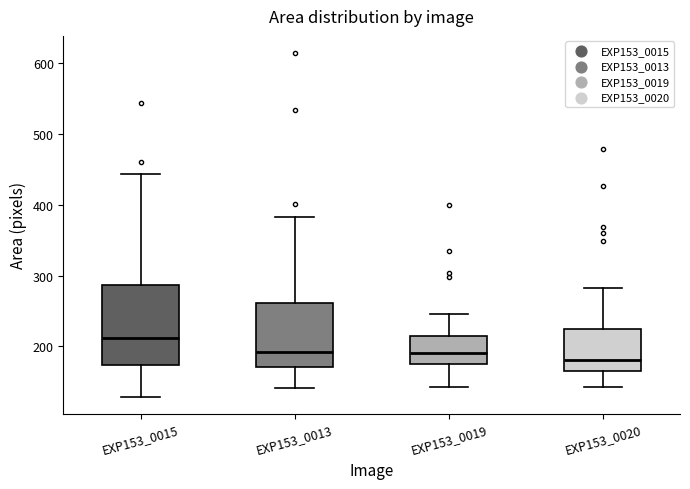

Reading left to right, read every box against the y-axis: the position of its median line, the range the box covers, and the ends of its whiskers. The values are not printed on the chart, so give them approximately, as read against the axis.

EXP153_0015: median 210, box 170 to 290, whiskers 130 to 440
EXP153_0013: median 190, box 170 to 260, whiskers 140 to 380
EXP153_0019: median 190, box 170 to 220, whiskers 140 to 250
EXP153_0020: median 180, box 170 to 220, whiskers 140 to 280